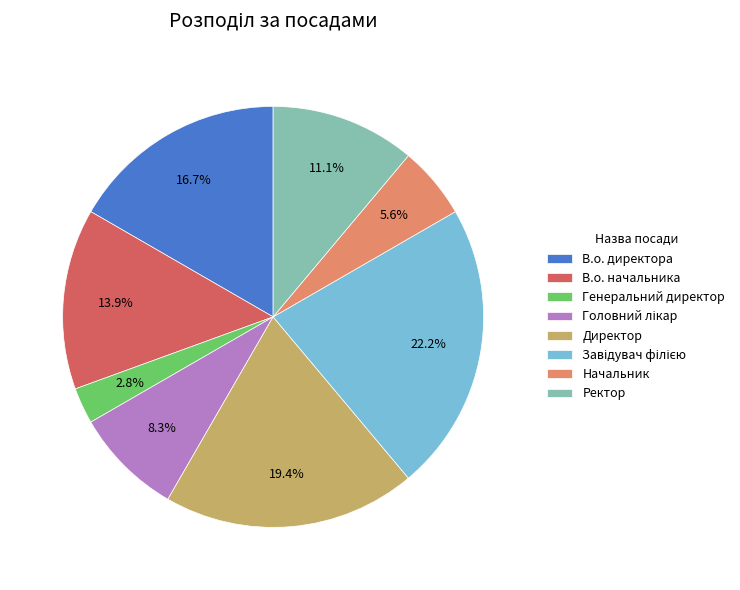

How many slices are in this pie chart?

8